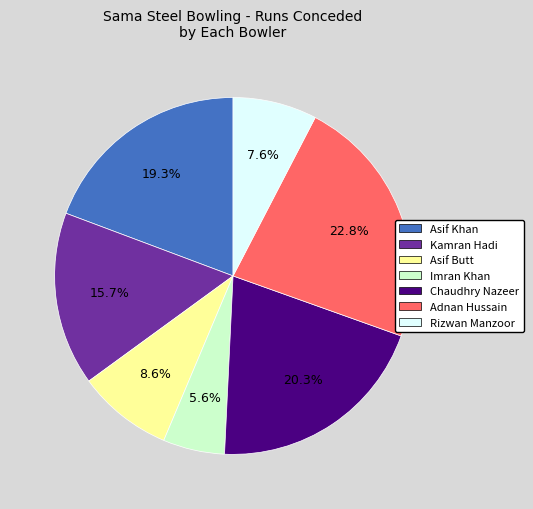

What percentage is NOT represented by Rizwan Manzoor?

92.4%